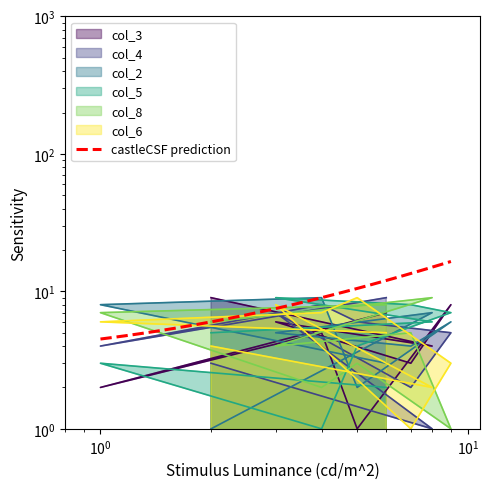

Reading left to right, list all the values displayed in this chart.

col_3: 9	4	6	3	8	1	5	2	7
col_4: 3	1	7	2	5	6	8	4	9
col_2: 1	7	5	4	6	2	9	8	3
col_5: 5	6	9	8	7	4	1	3	2
col_8: 6	9	4	5	1	3	2	7	8
col_6: 4	2	8	1	3	9	7	6	5